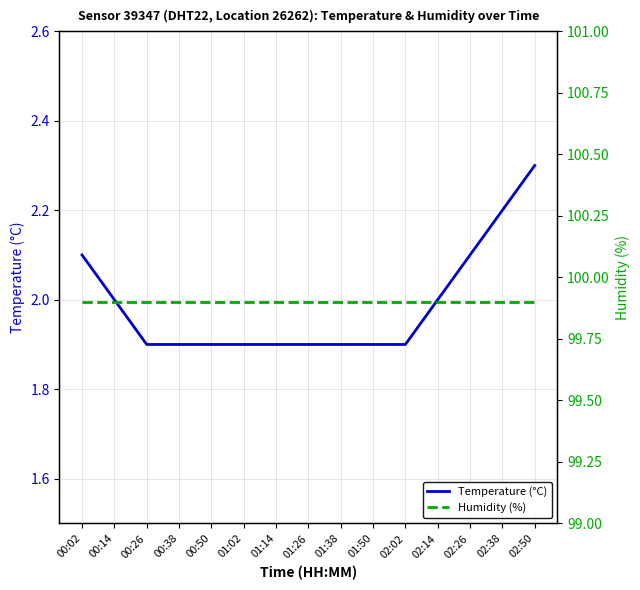

Which series has the largest total across all categories?

Humidity (%)